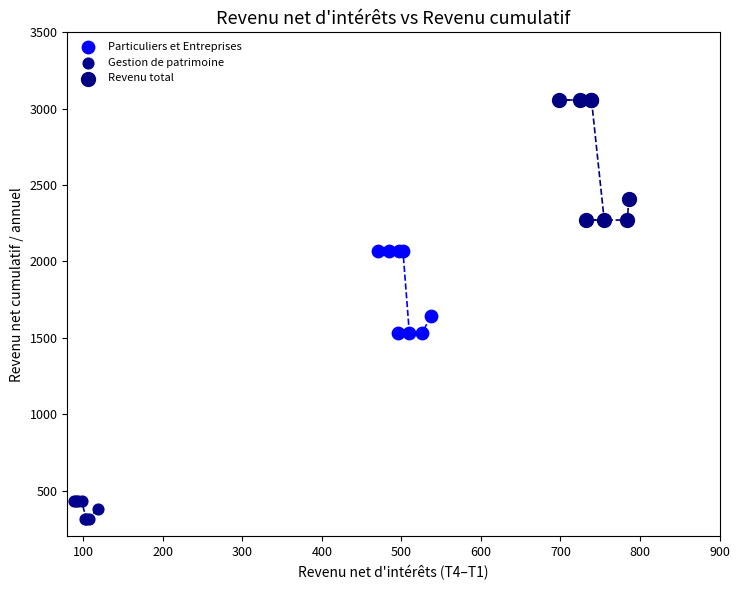

Which series contains the lowest Y value?

Gestion de patrimoine